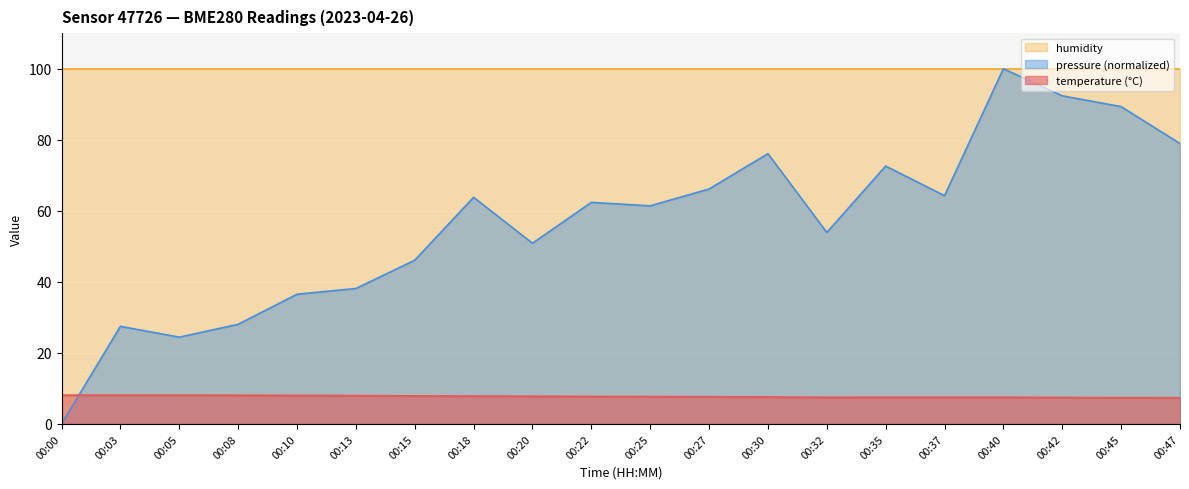

Where do pressure_norm and temperature first cross each other?

00:00 and 00:03